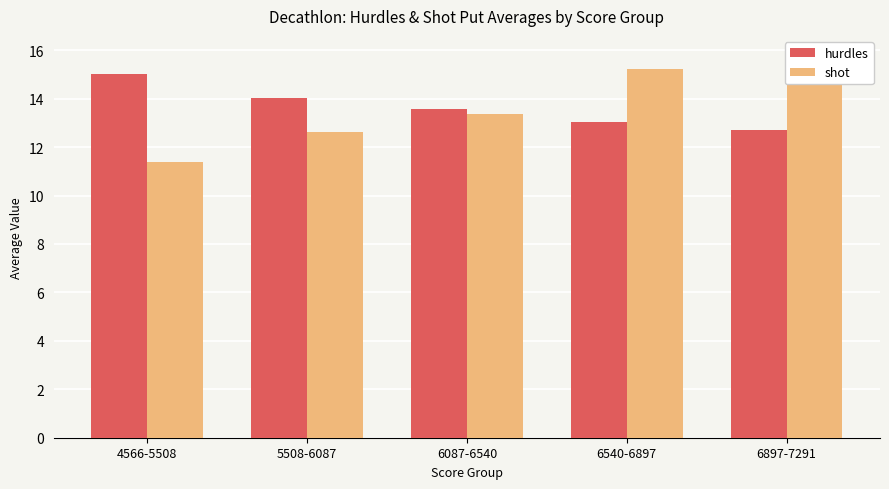

Which series has the largest total across all categories?

shot